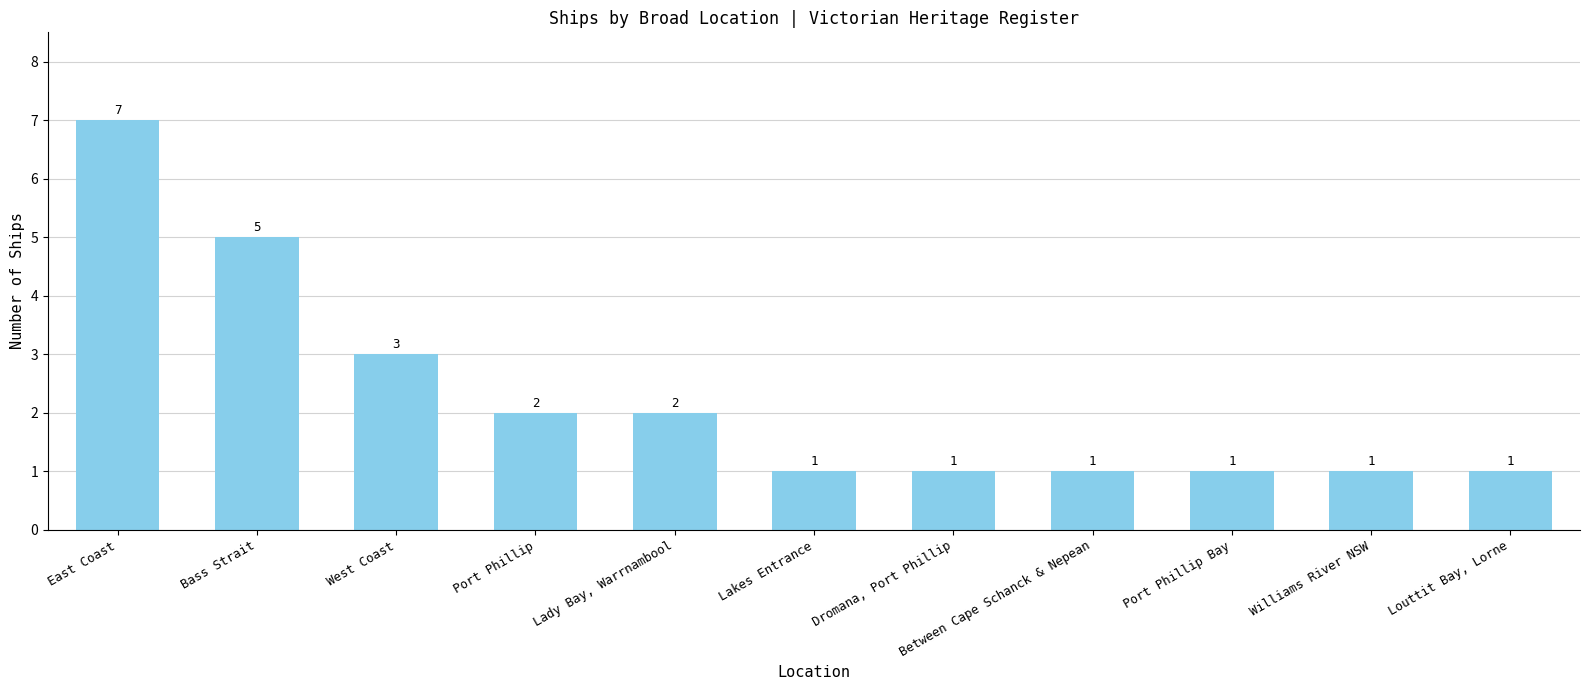

Reading right to left, list all the values displayed in this chart.

1	1	1	1	1	1	2	2	3	5	7